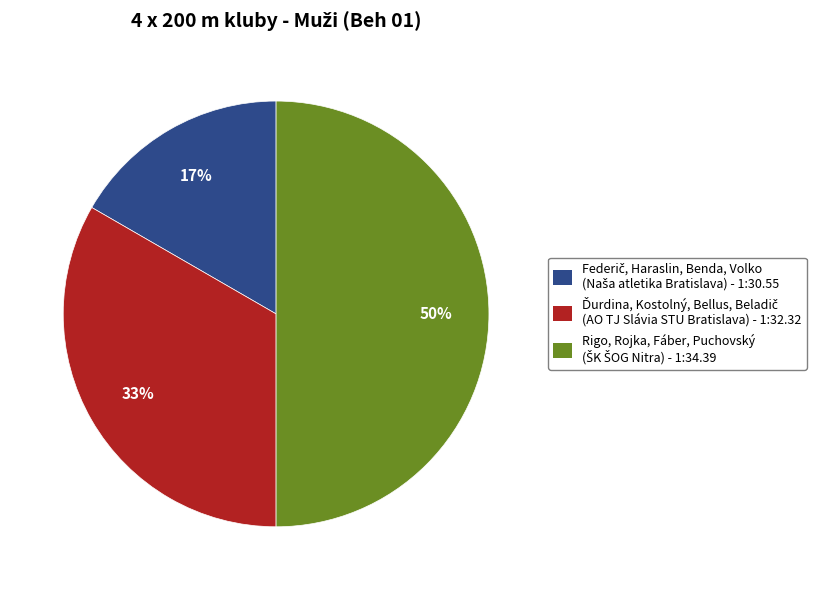

To the nearest percent, what is the average slice percentage?

33%